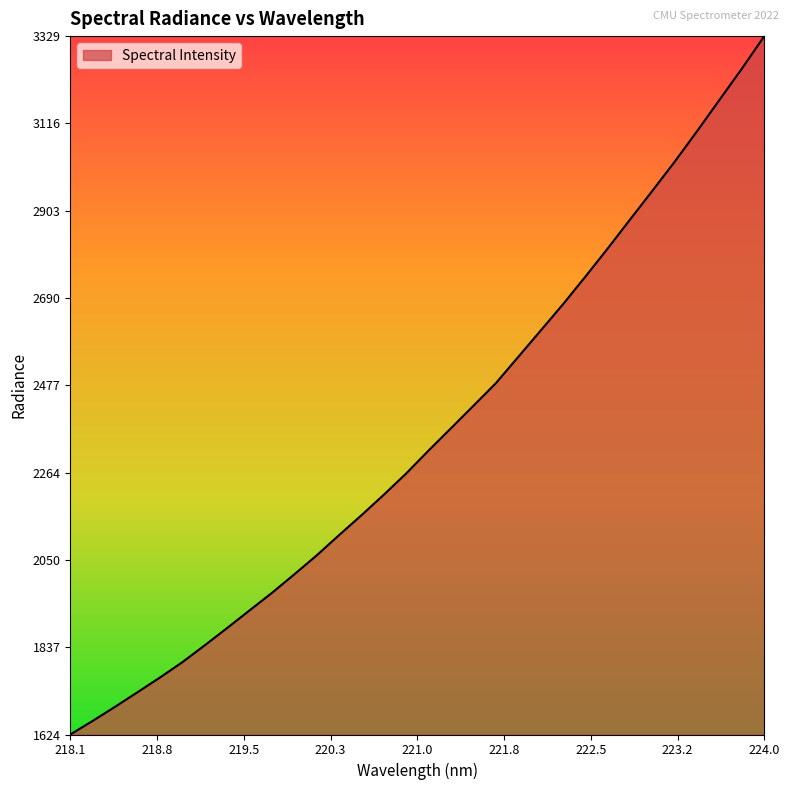

What is the greatest value displayed?

3329.9